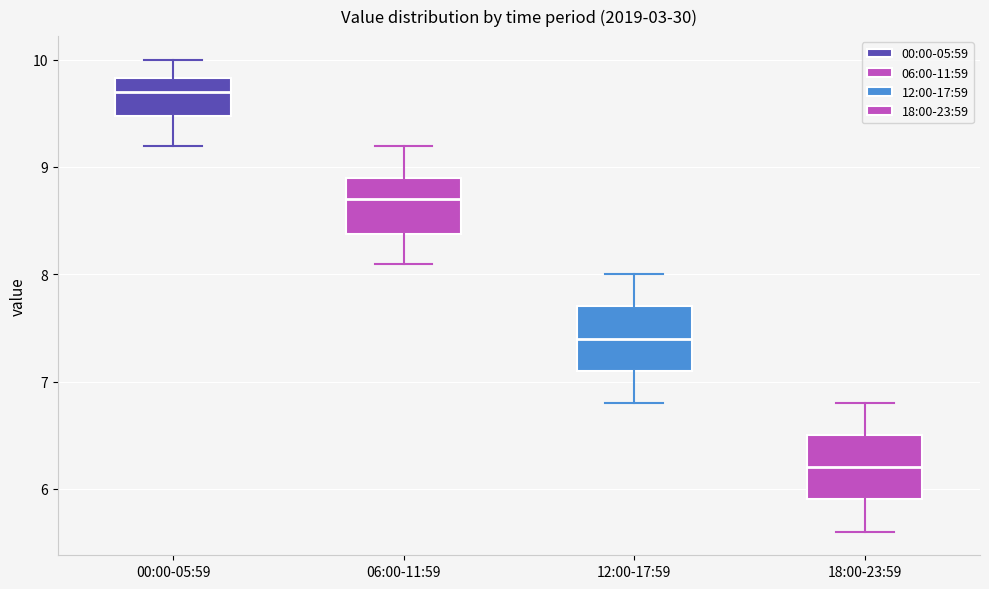

Which box has the highest median line?

00:00-05:59